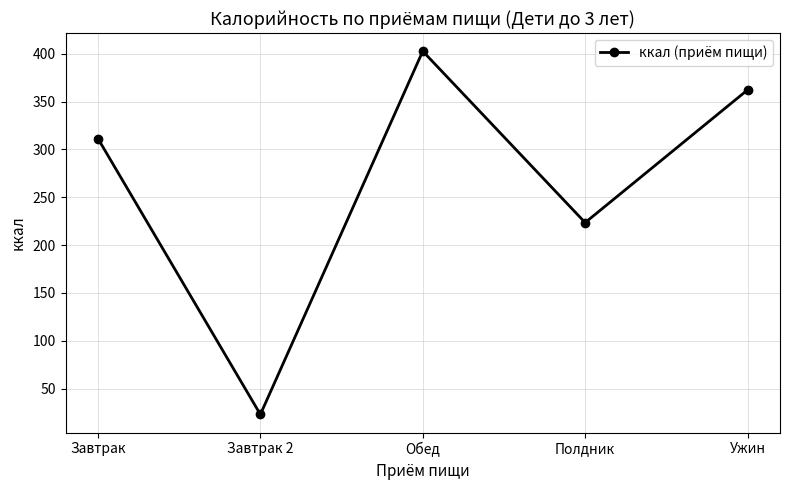

List the labels in order of value, smallest first.

Завтрак 2, Полдник, Завтрак, Ужин, Обед